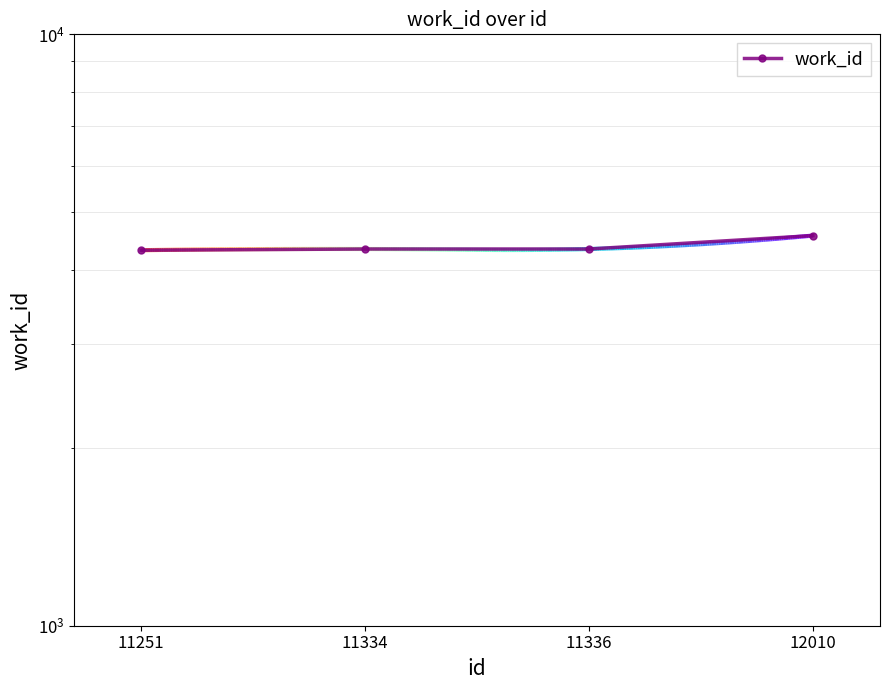

Which category has the lowest value across all series?

11251